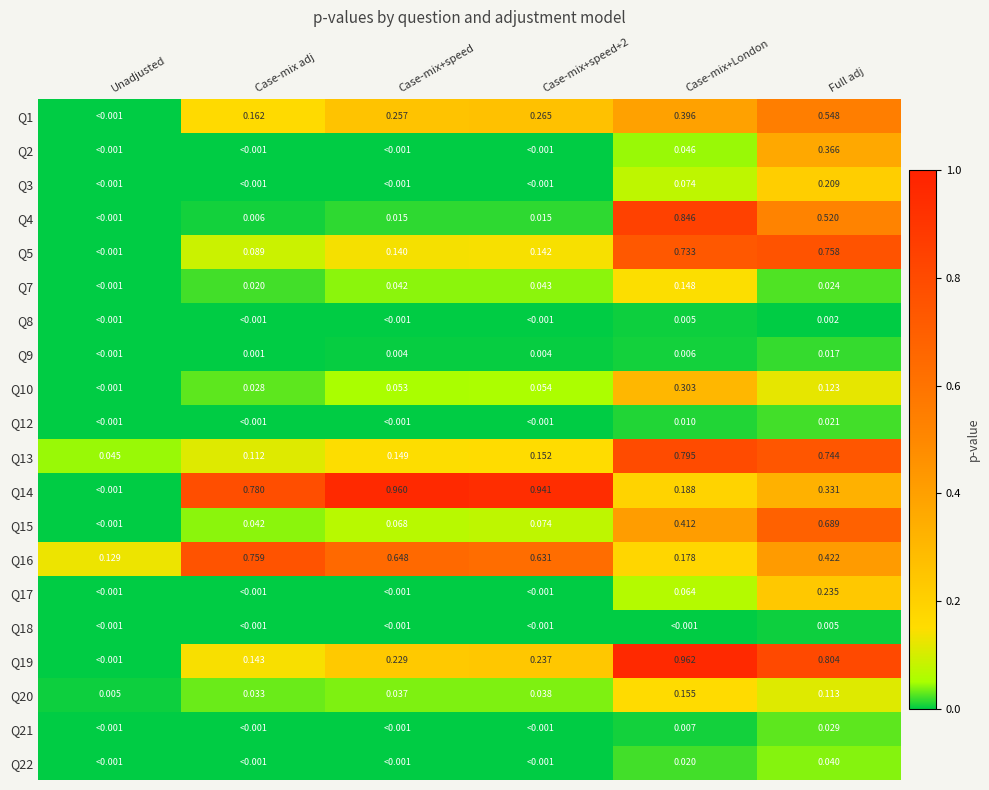

Where is Q13 nearest to the value 0?

Unadjusted